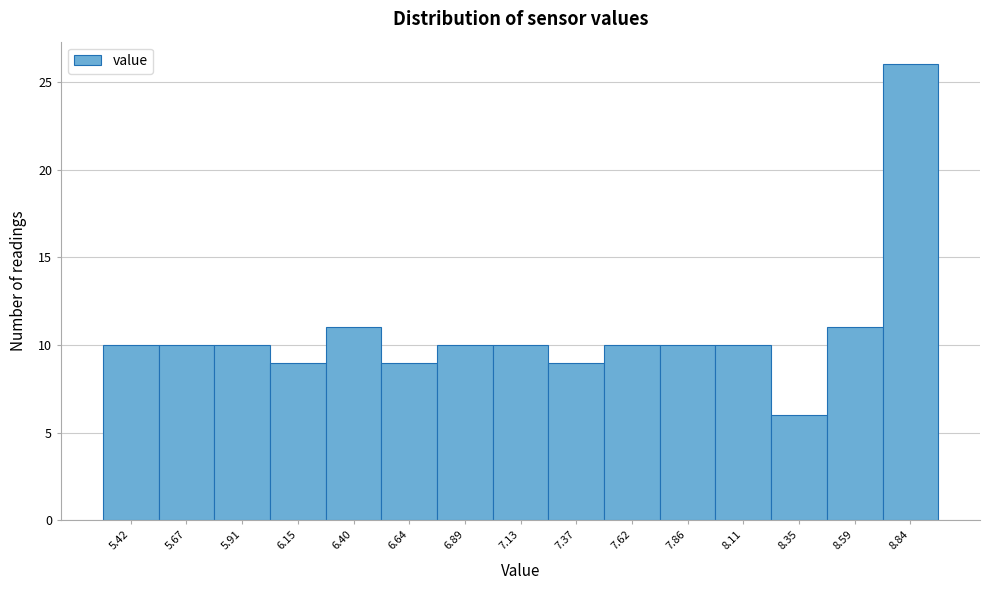

Over which range of the x-axis is the bar tallest?

8.70 to 8.95